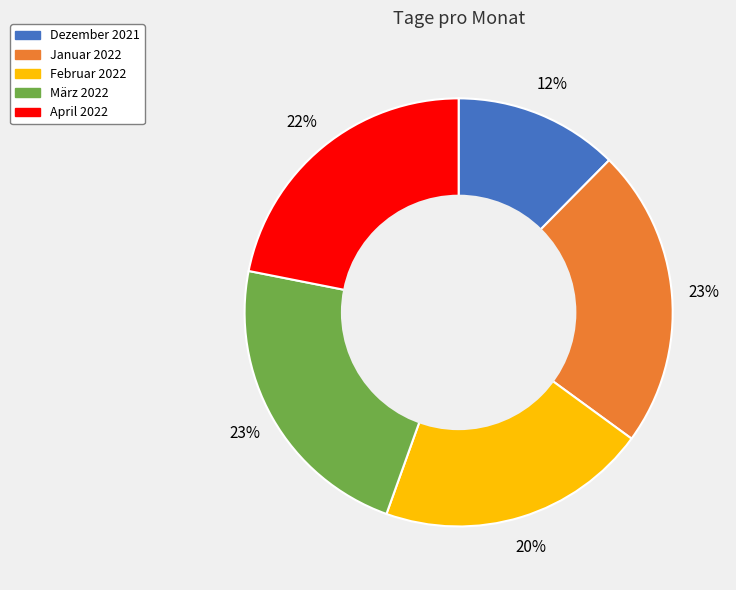

Do April 2022 and Februar 2022 together represent more than half of the pie?

No